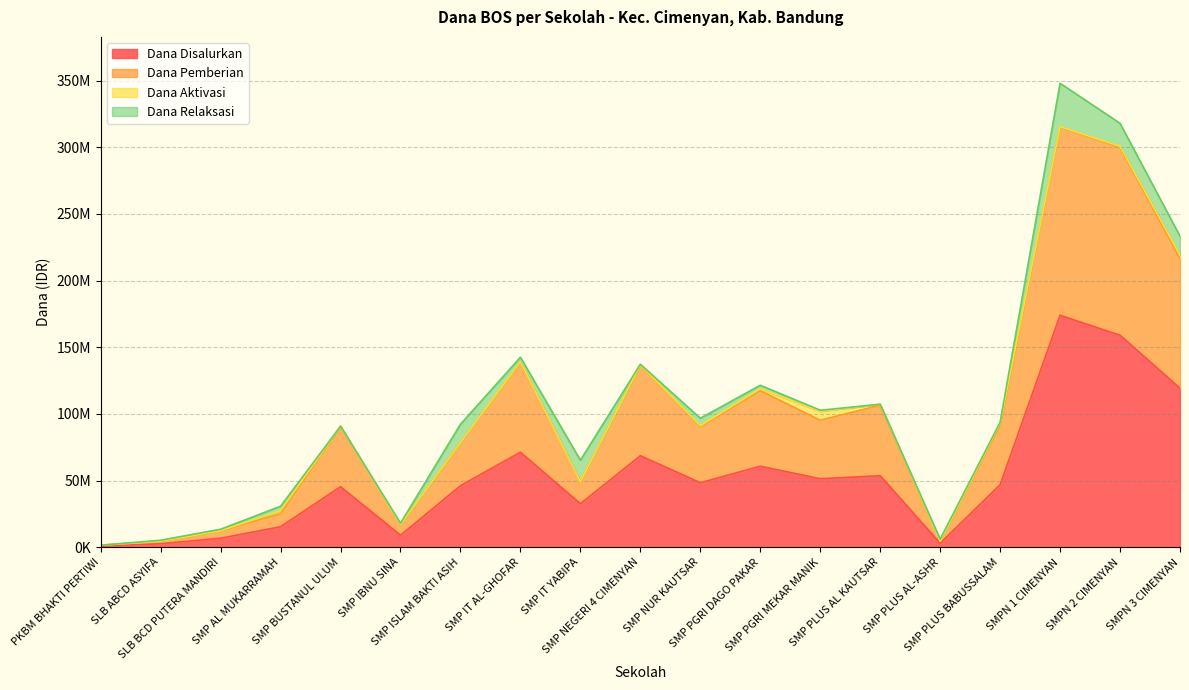

True or false: Dana Pemberian has a value of 16875000 at SMP IBNU SINA.

True